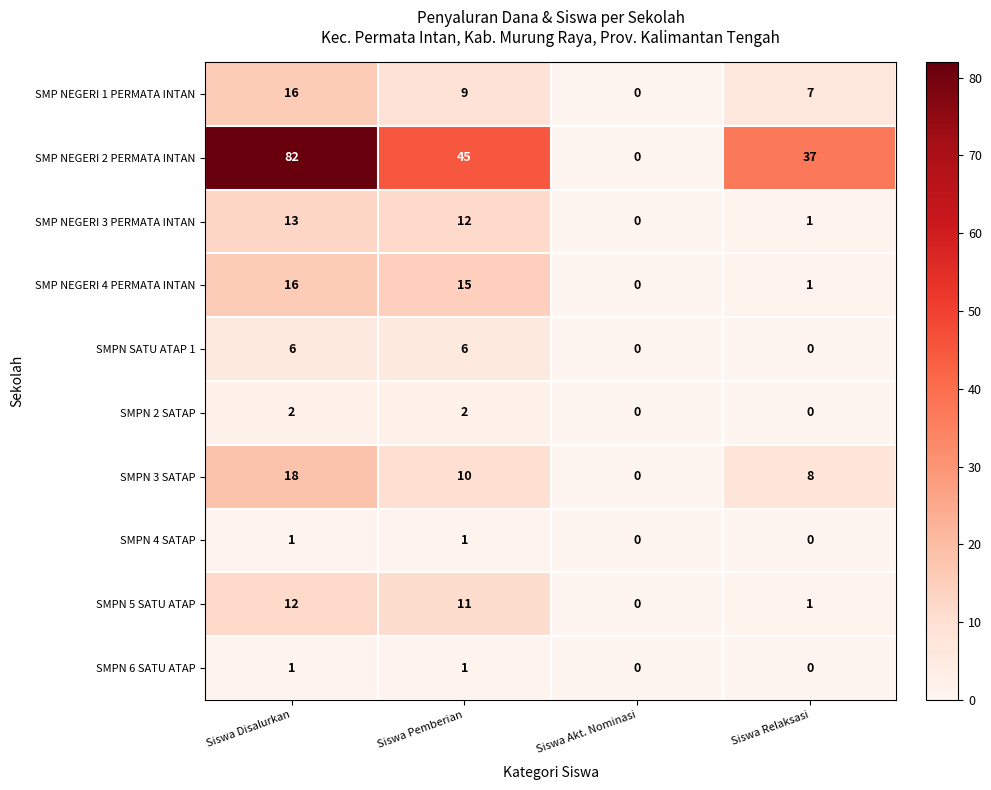

What is the difference between the highest and lowest values at Siswa Pemberian?

44